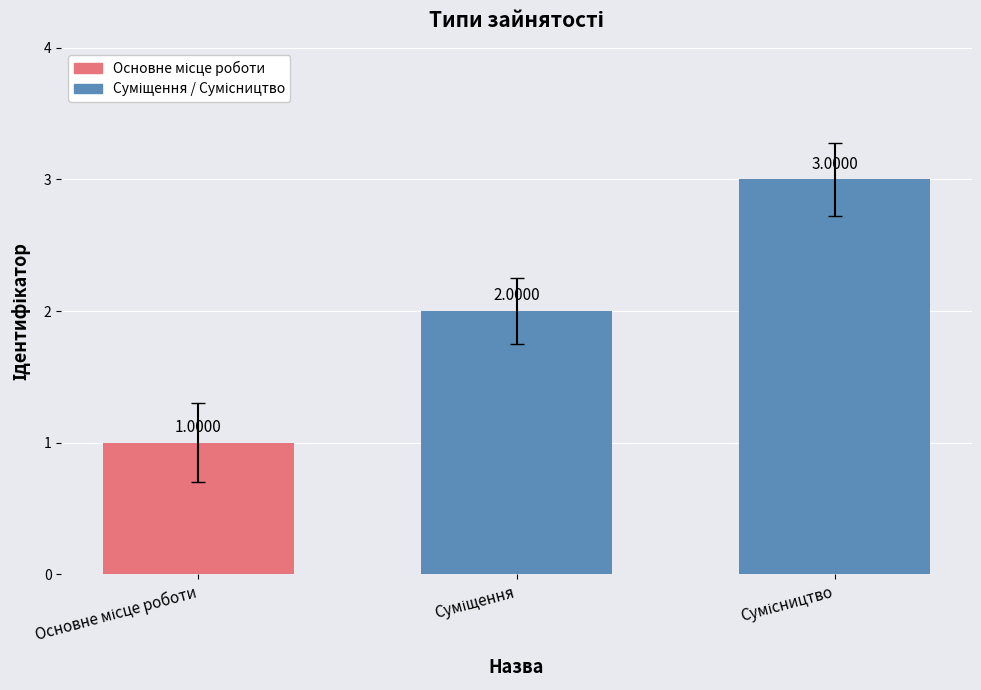

How many values are below 2?

1